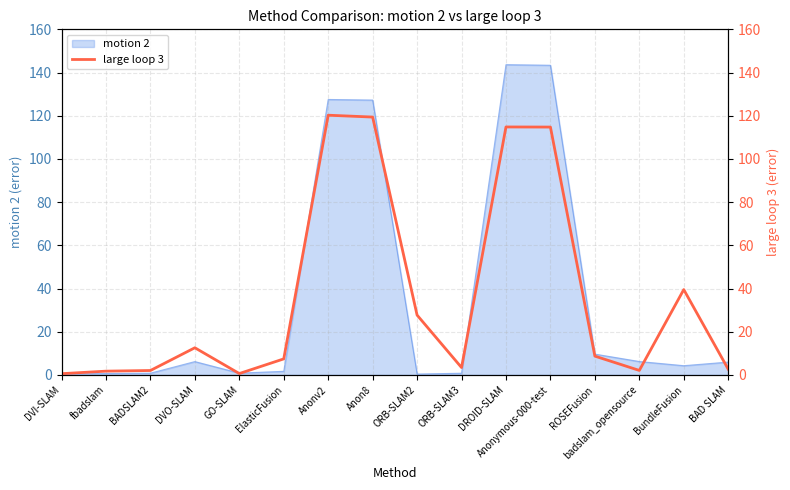

What is the highest value of the motion 2 series?

143.6